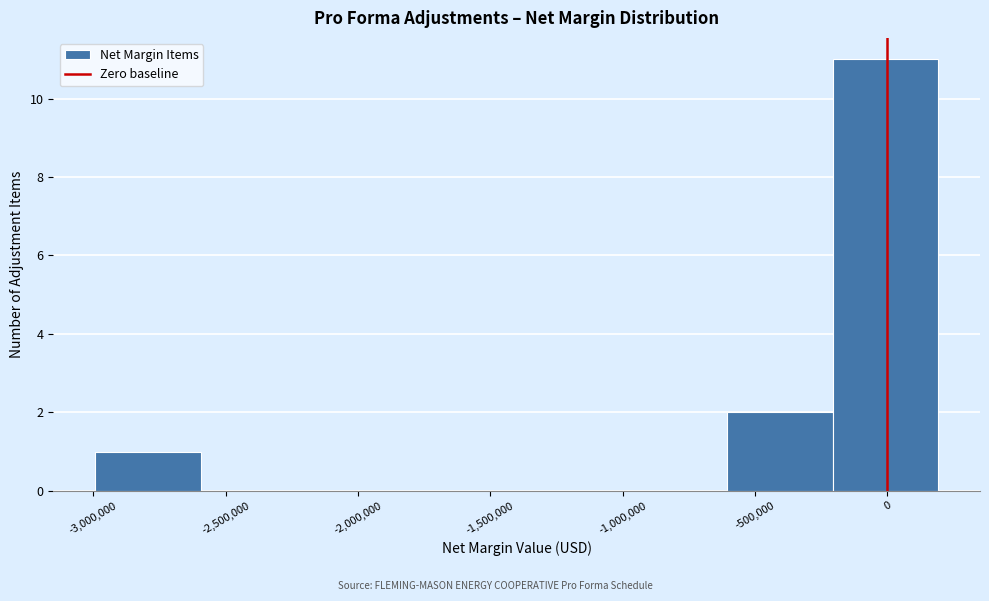

Reading left to right, transcribe this chart: for each bar, give the range it covers on the x-axis and its height. Neither the bar edges nor the heights are printed on the chart, so give them approximately, as read against the axes.

-3000000 to -2600000: 1
-2600000 to -2200000: 0
-2200000 to -1800000: 0
-1800000 to -1400000: 0
-1400000 to -1000000: 0
-1000000 to -600000: 0
-600000 to -200000: 2
-200000 to 200000: 11